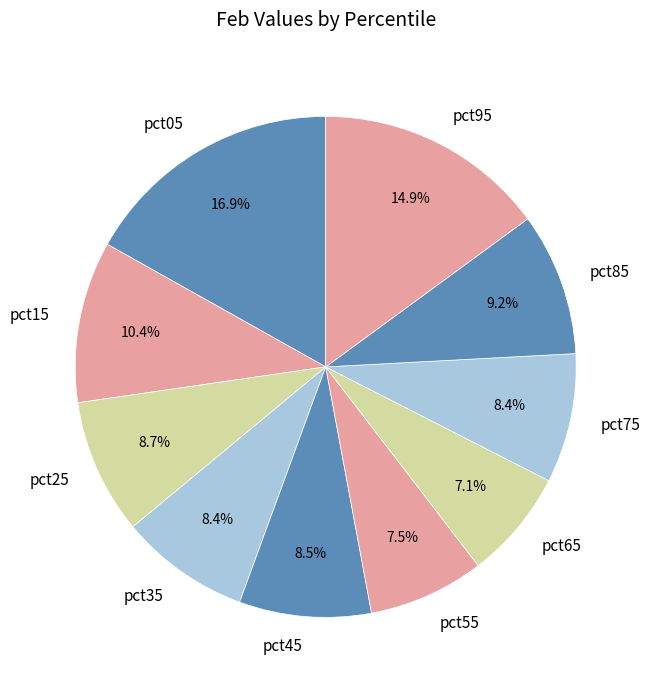

Is pct95 the majority of the pie?

No